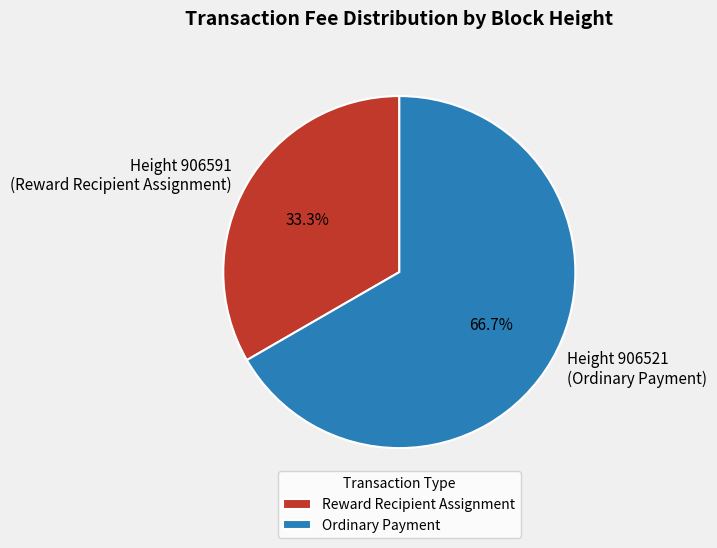

Rank the categories by value from highest to lowest.

Ordinary Payment, Reward Recipient Assignment